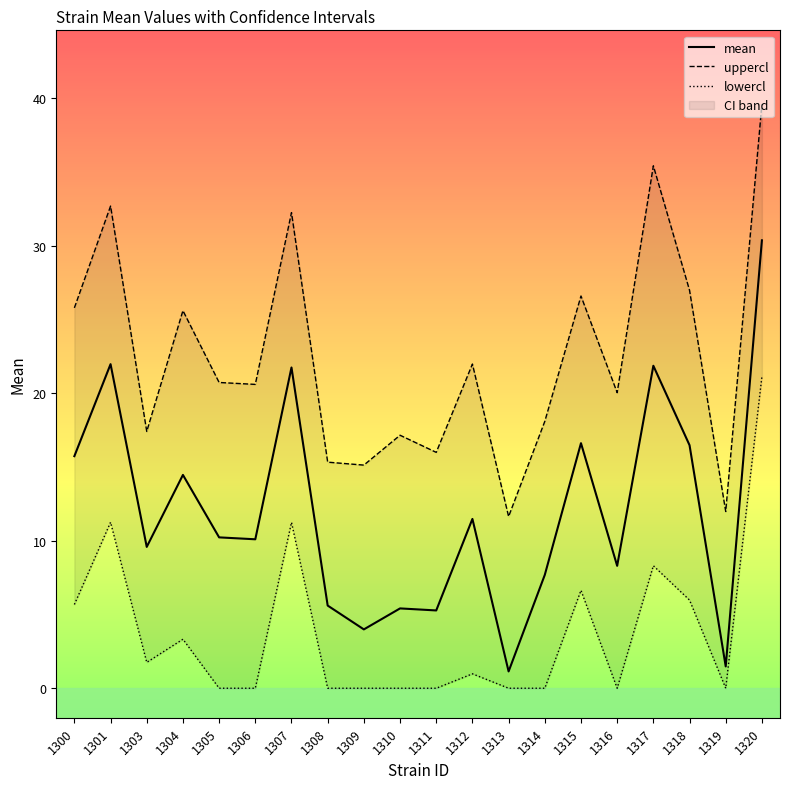

How many positive values does the lowercl series have?

10